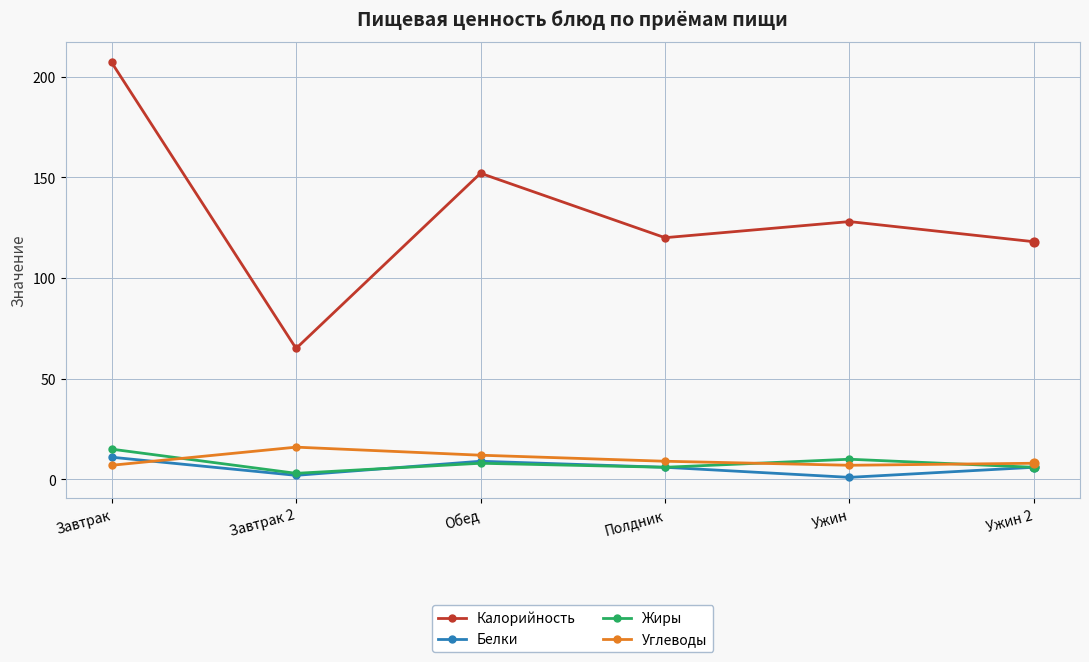

Is the value of Калорийность at Ужин greater than the value of Жиры at Завтрак 2?

Yes